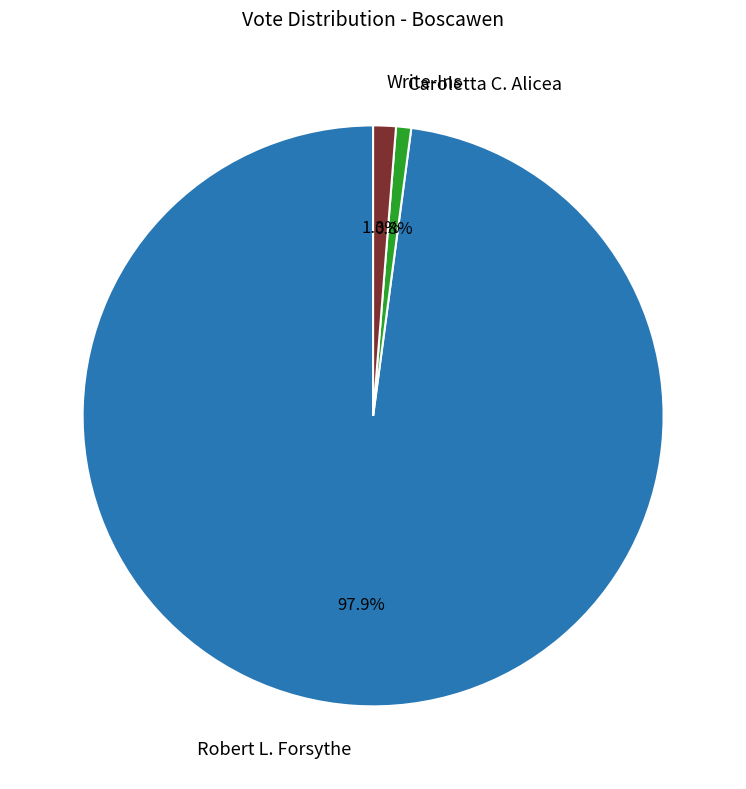

The Caroletta C. Alicea slice represents 11% of the pie. True or false?

False